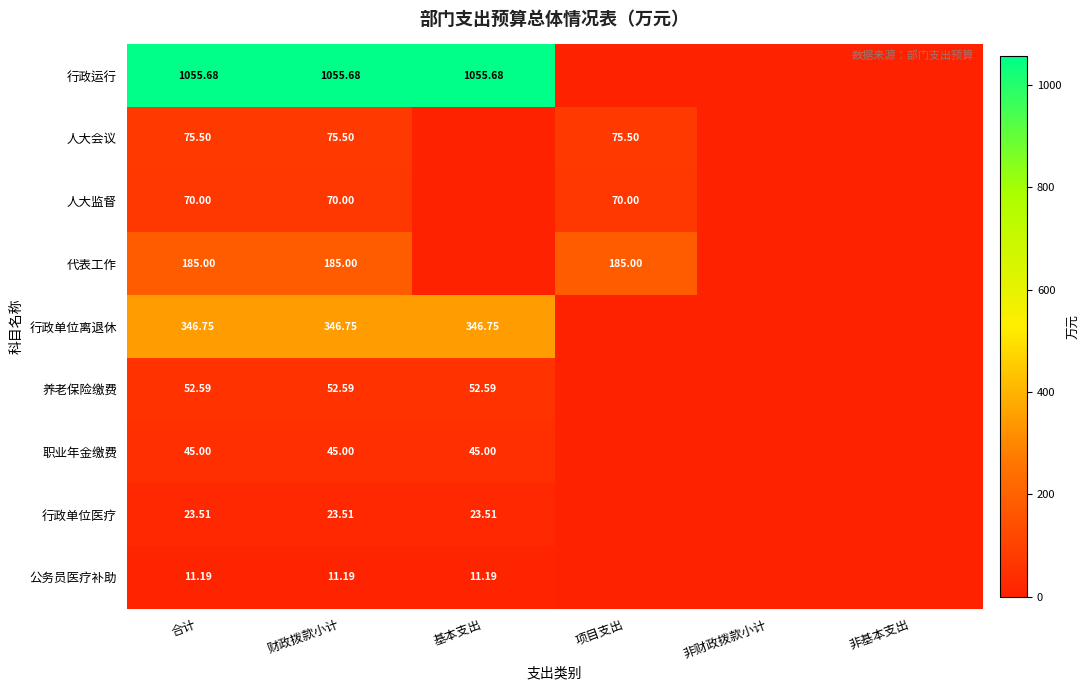

Which series has the widest spread of values?

行政运行